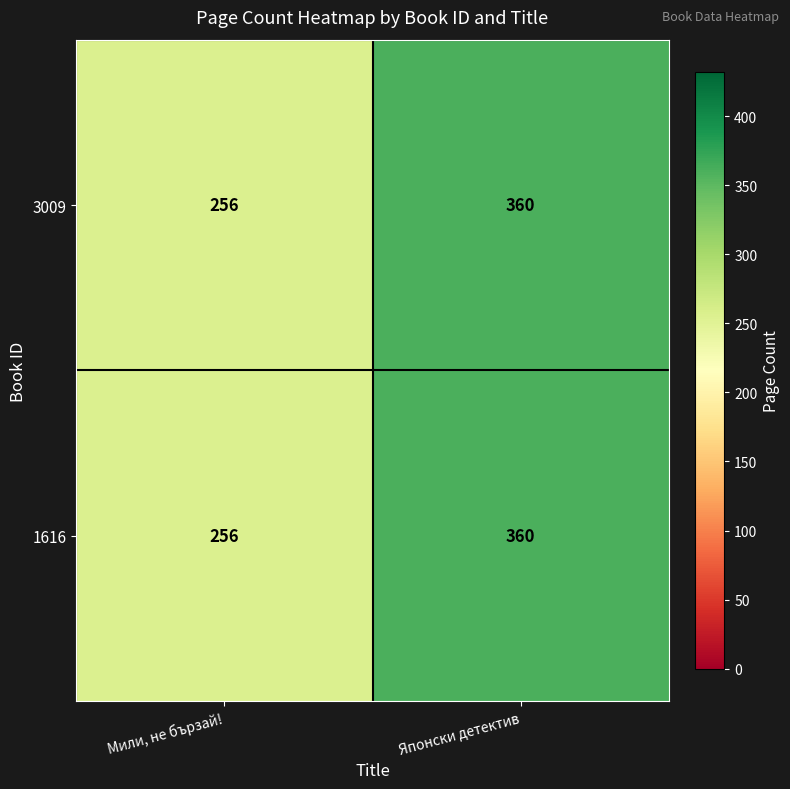

Is it true that 3009 equals 94 at Японски детектив?

False